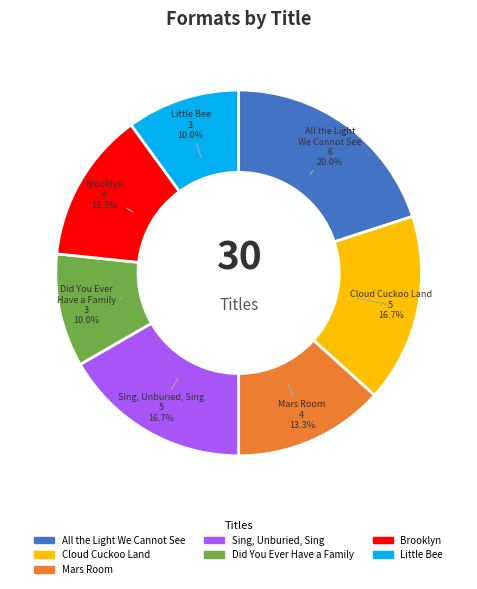

Approximately how many times larger is the value at Mars Room compared to All the Light We Cannot See?

0.7